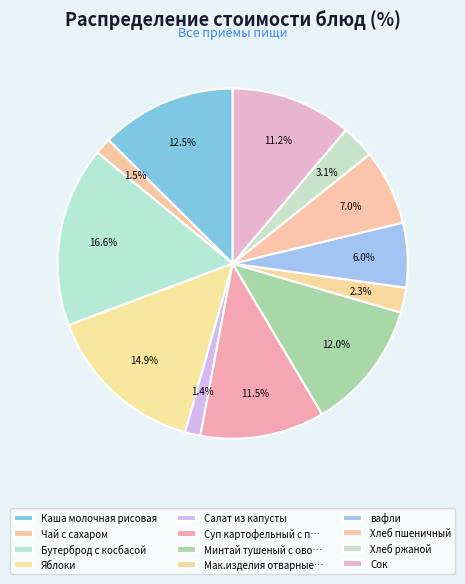

How many segments does this pie chart have?

12